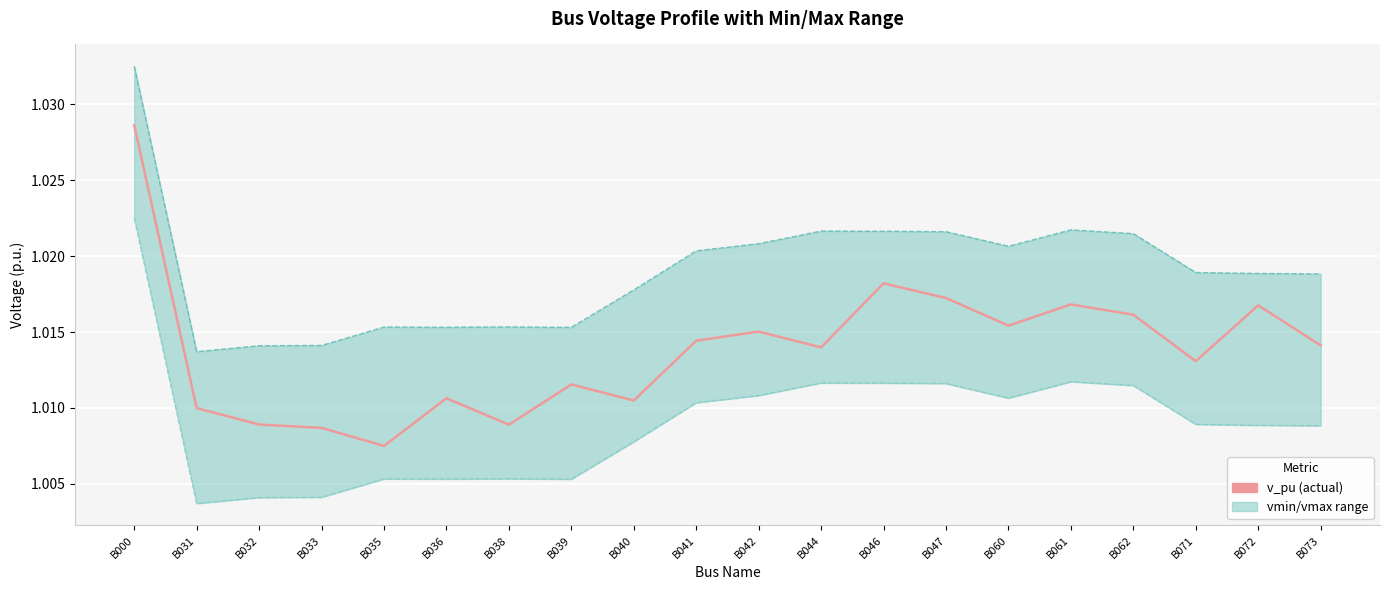

The value of vmin at B072 is 1.0. True or false?

True